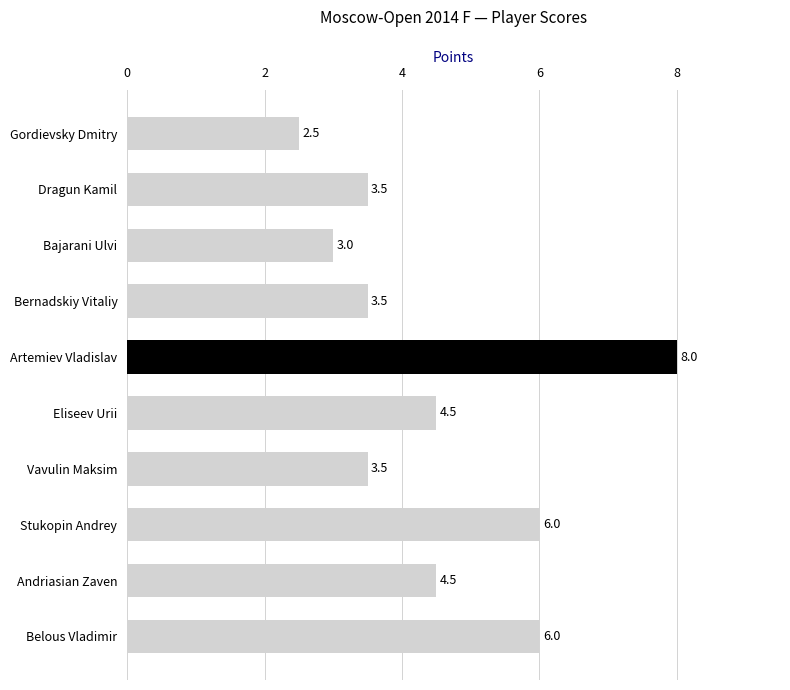

The chart shows a value of 1.7 at Andriasian Zaven. True or false?

False